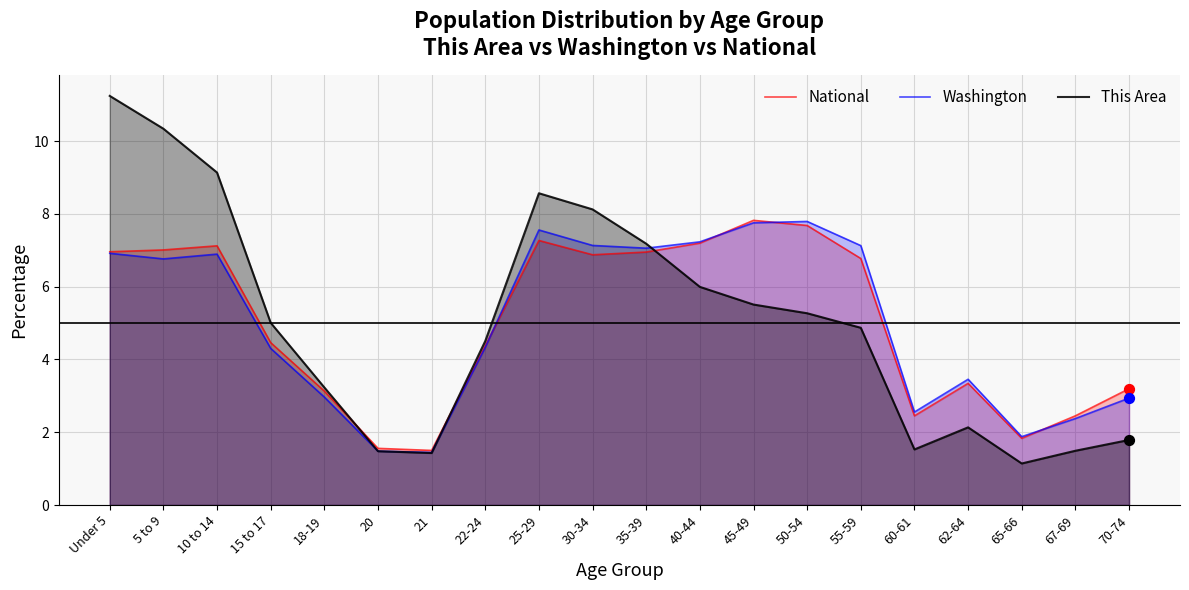

At which category is the sum across all series the highest?

Under 5